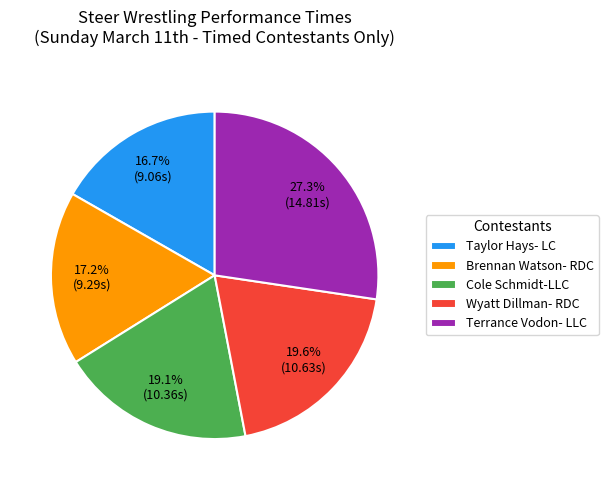

Count the number of slices in the pie.

5